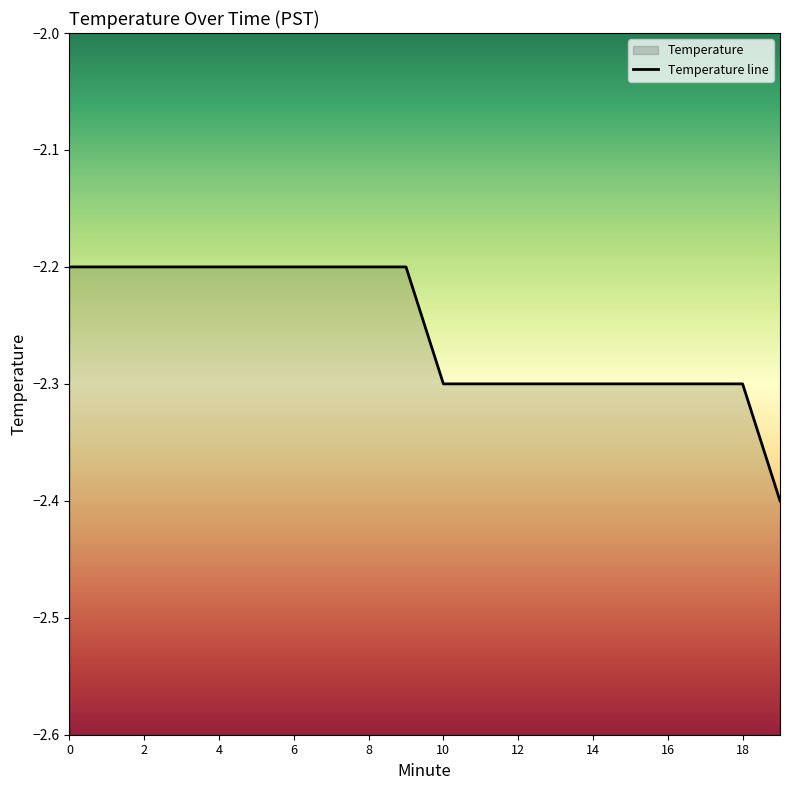

What is the difference between the second highest and second lowest values?

0.1